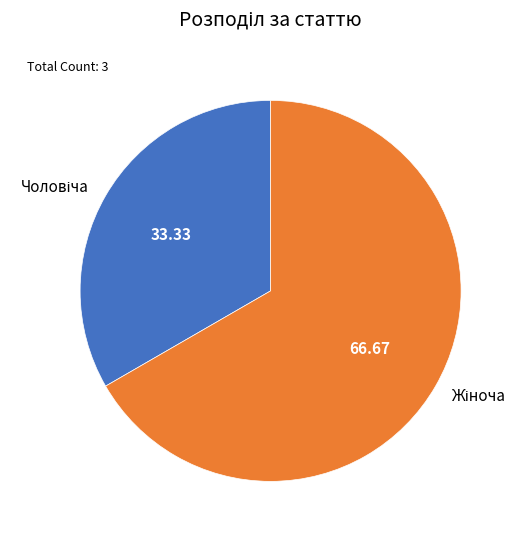

Is there any slice that represents more than half of the pie?

Yes